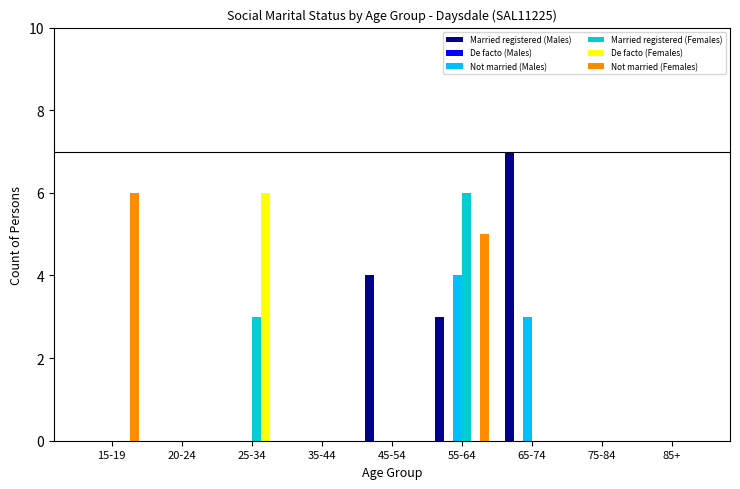

True or false: Married registered (Females) has a value of -2 at 35-44.

False